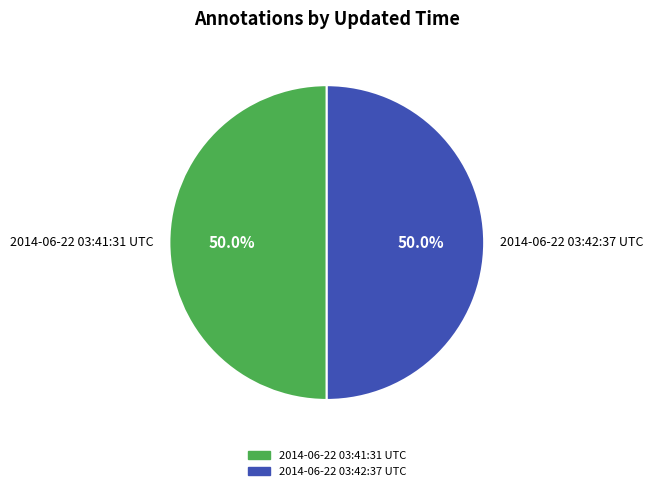

Combined, do 2014-06-22 03:42:37 UTC and 2014-06-22 03:41:31 UTC account for over 50%?

Yes